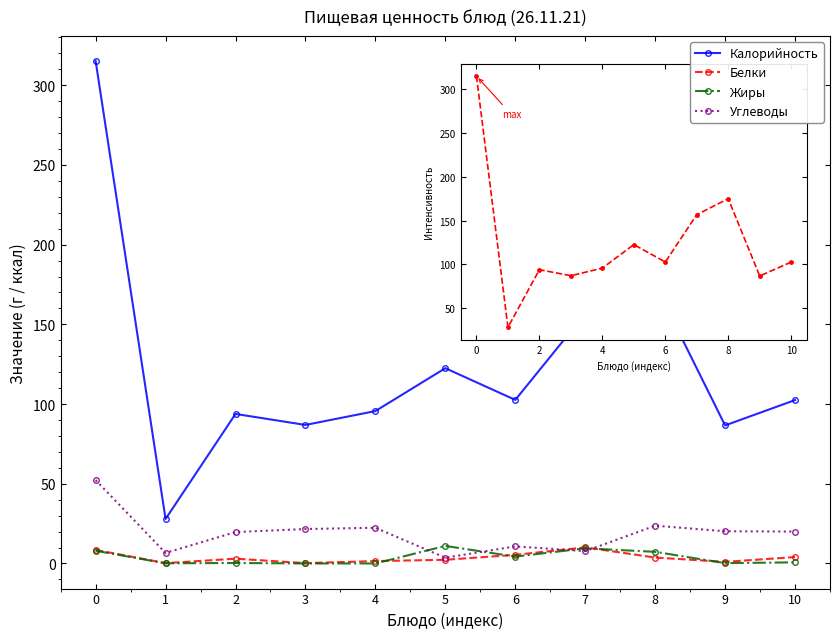

True or false: Углеводы and Калорийность intersect in this chart.

False